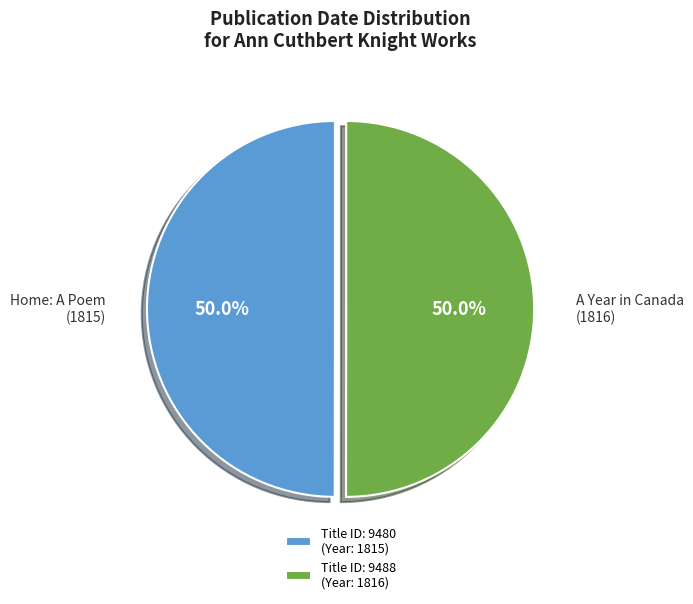

Approximately how many times larger is the value at Title ID: 9488 (Year: 1816) compared to Title ID: 9480 (Year: 1815)?

1.0